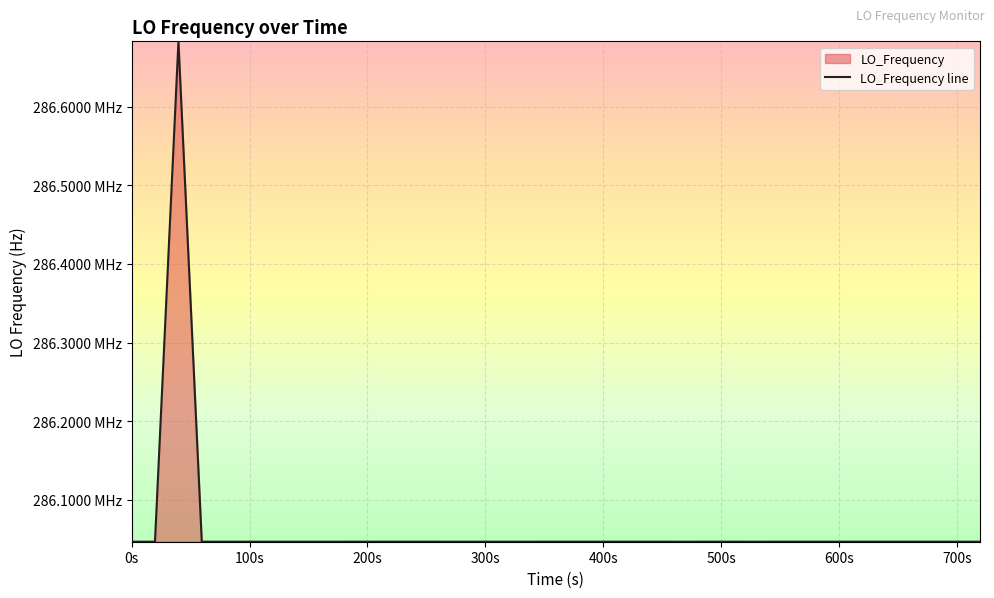

How many data points are above 286047003?

20